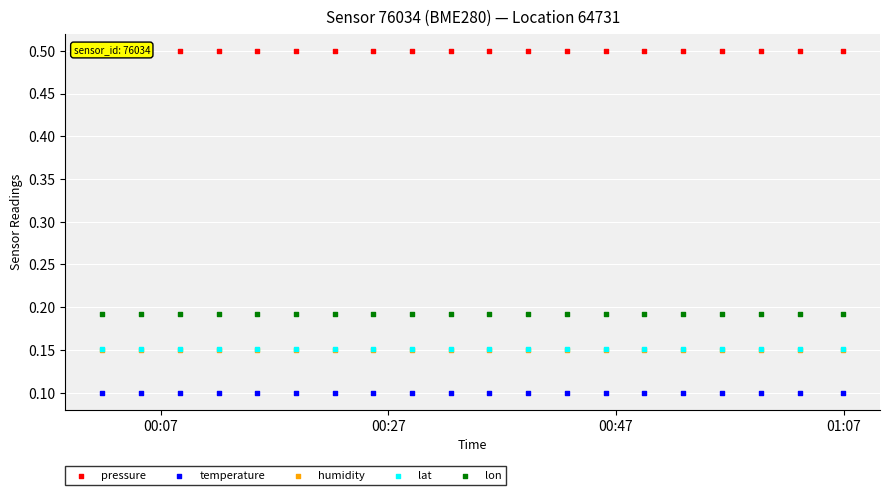

Which series reaches the maximum Y coordinate?

pressure